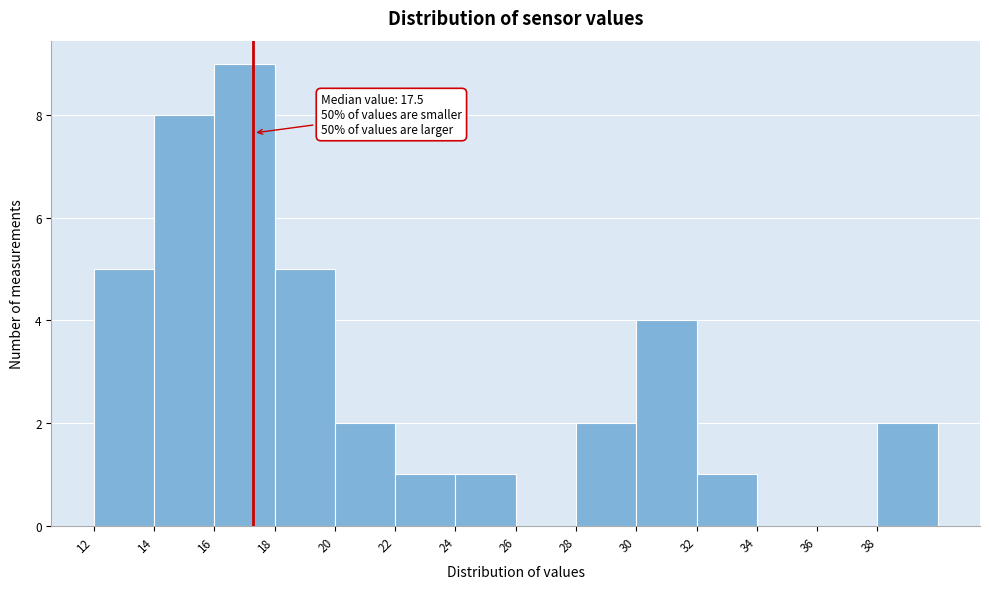

Over which range of the x-axis is the bar tallest?

16.2 to 18.2